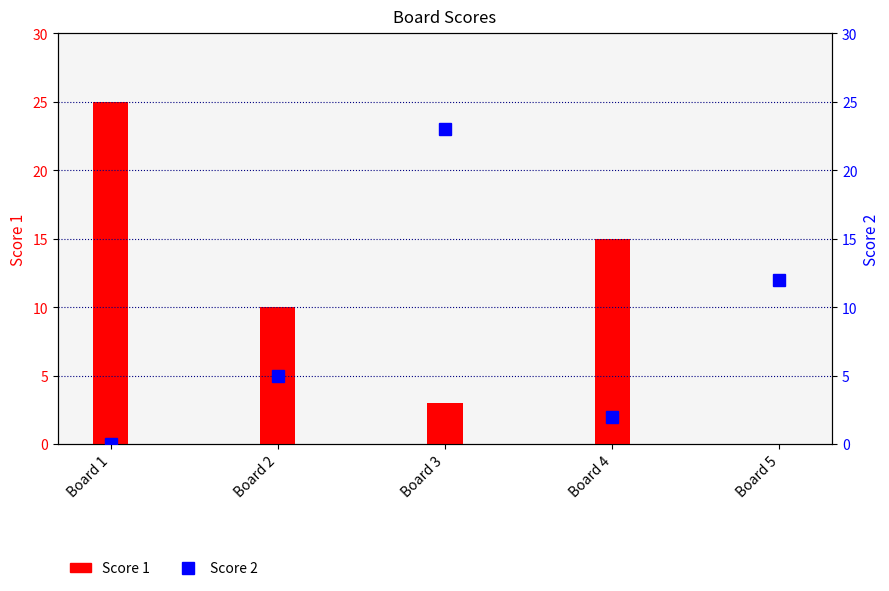

Between Board 4 and Board 2, which is larger?

Board 4